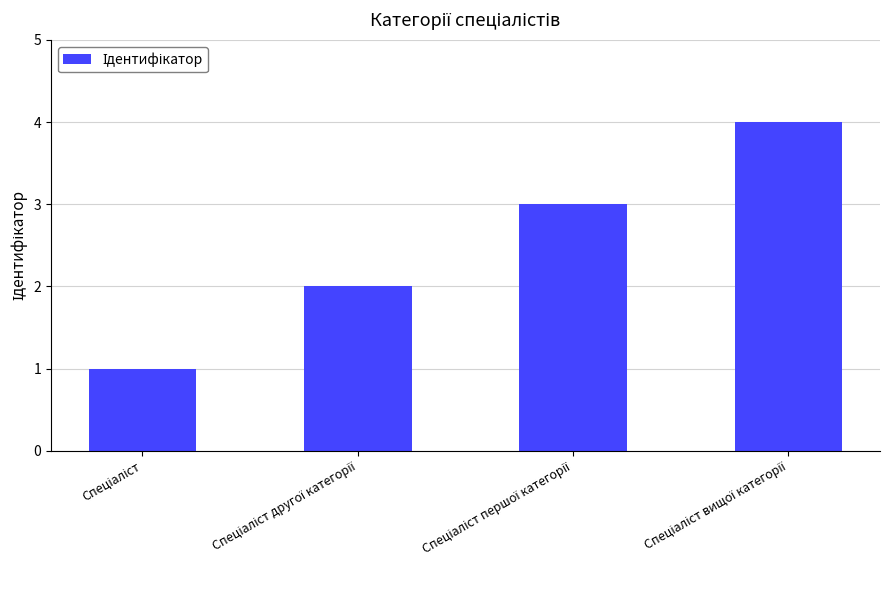

How many data points does each series have?

4